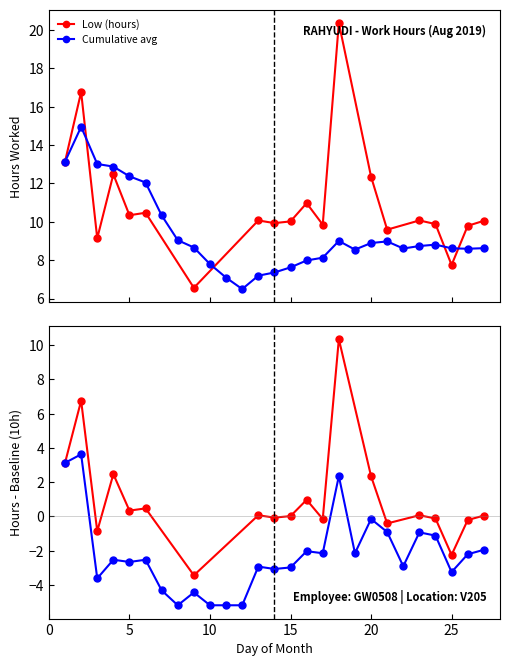

Is it true that Day 21-27 equals 13.9 at 3?

False